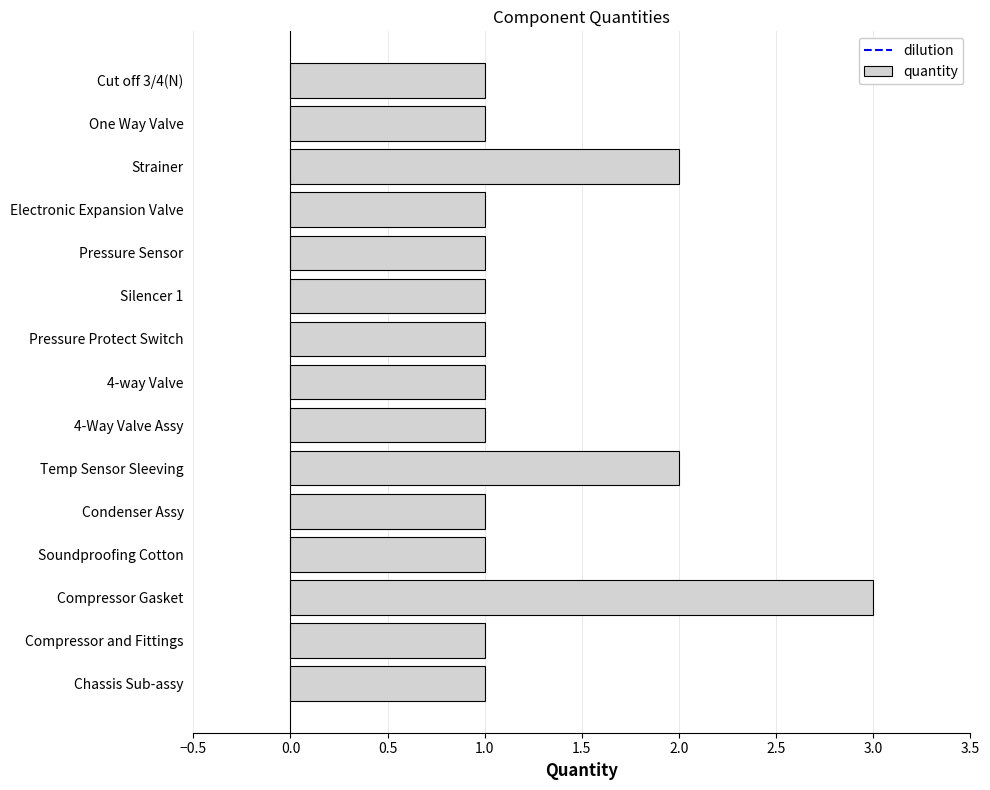

What is the average value?

1